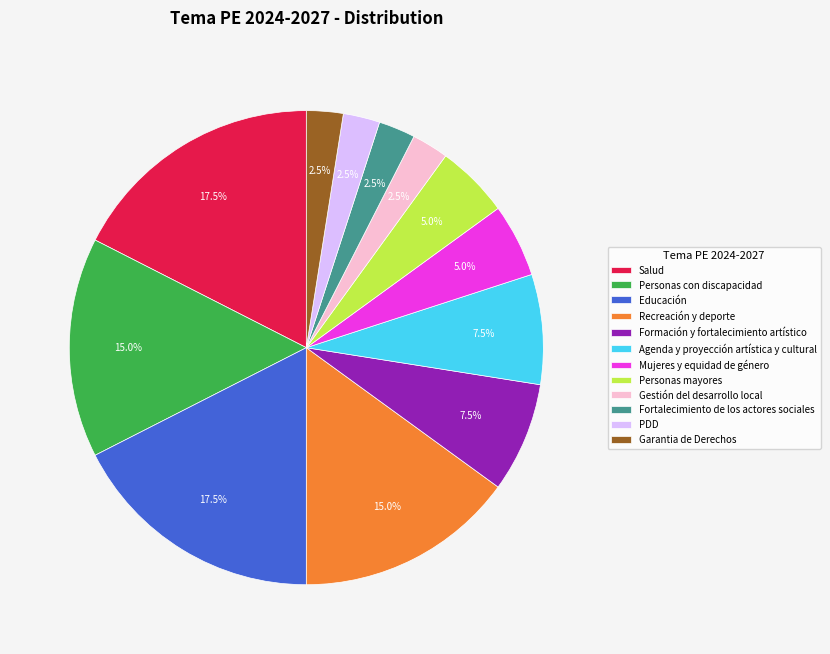

Combined, what portion of the pie is Mujeres y equidad de género and Educación?

22.5%